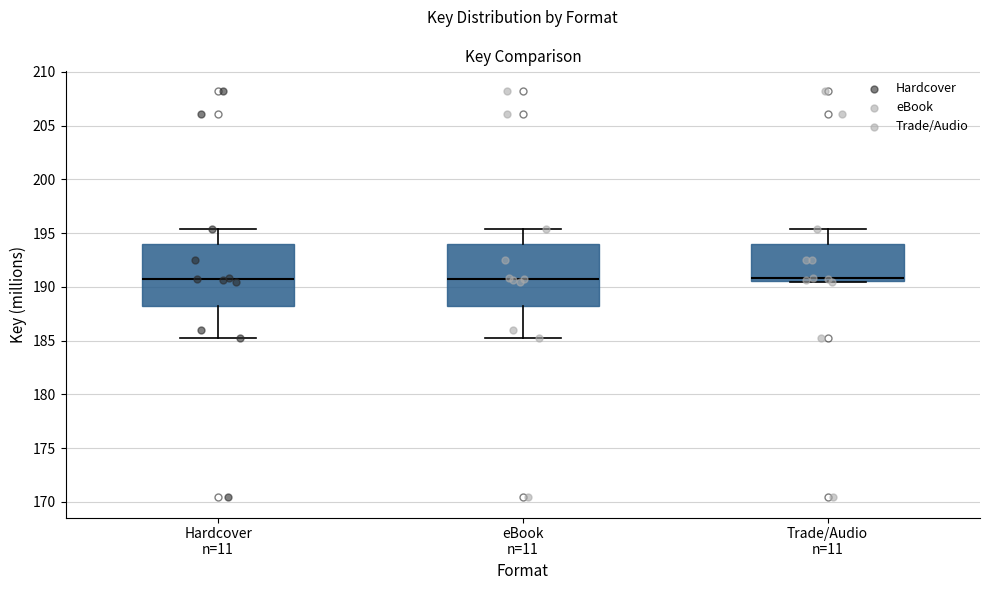

Where does the upper whisker of the box for Trade/Audio n=11 end on the y-axis? The values are not printed on the chart, so give them approximately, as read against the axis.

195.5